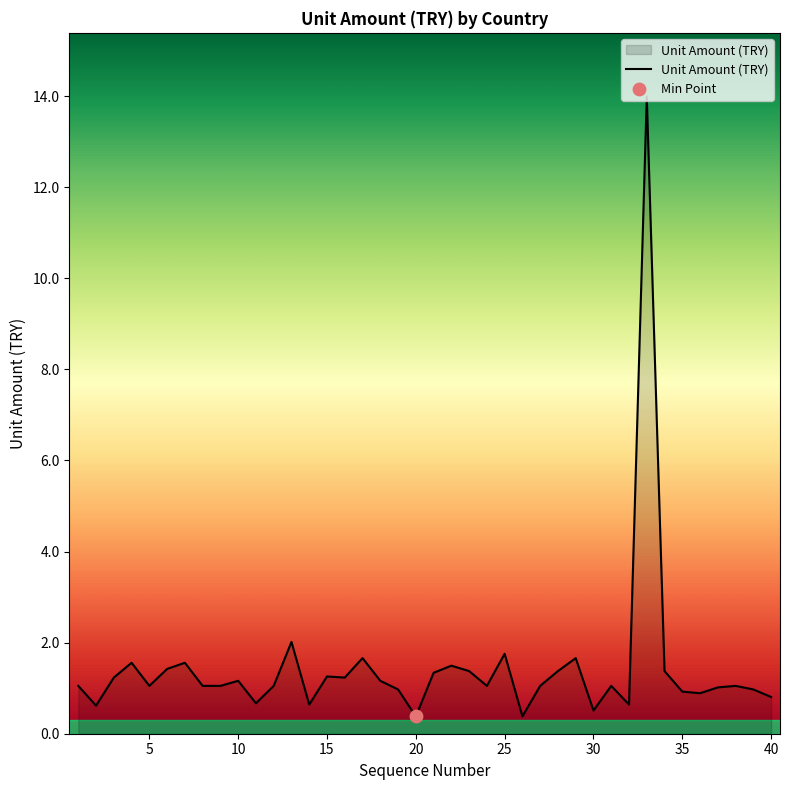

What is the difference between the maximum and minimum values?

13.6